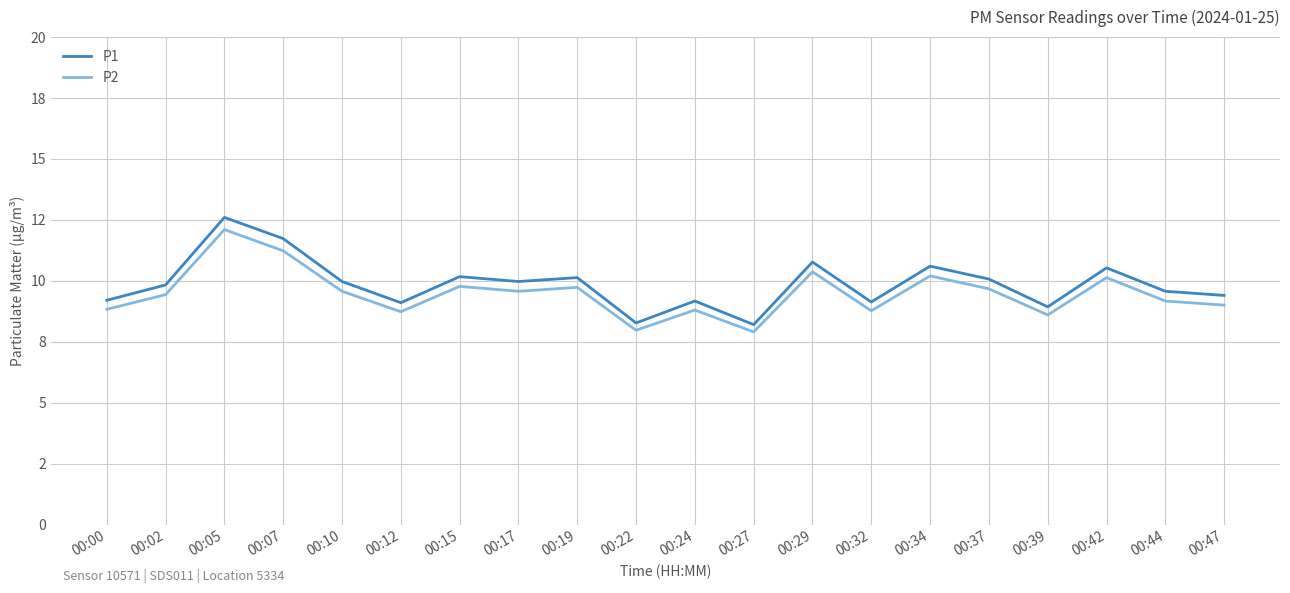

Between 00:02 and 00:39, which series saw the biggest shift?

P1